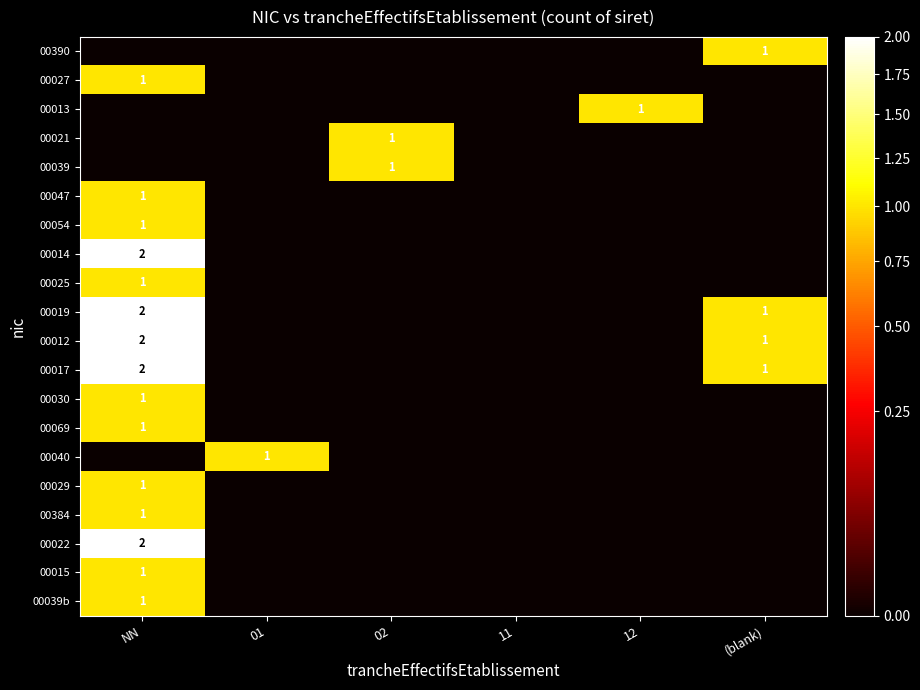

True or false: 00054 has a value of 1 at NN.

True